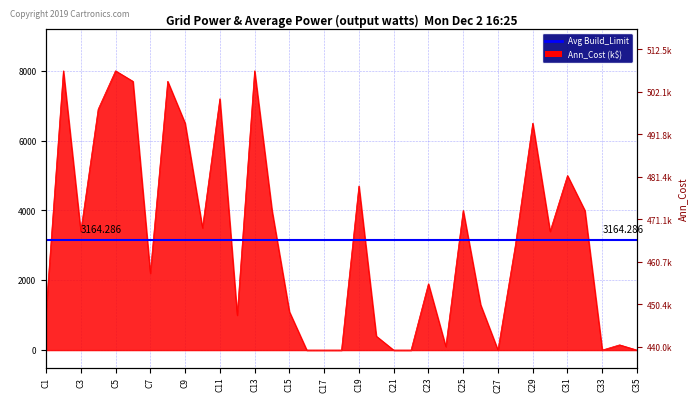

At which category does the data reach its first local valley?

C3